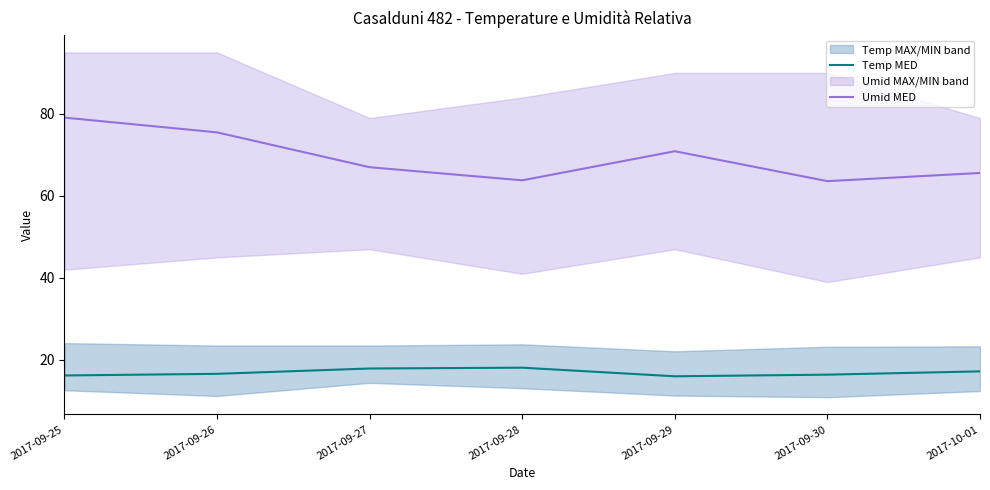

What is the difference between the highest and lowest values at 2017-10-01?

48.4